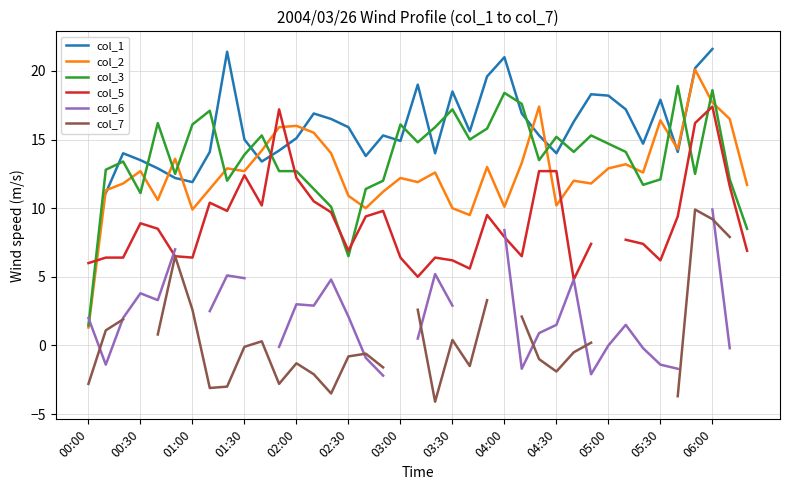

True or false: col_2 has a value of 16.4 at 05:30.

True